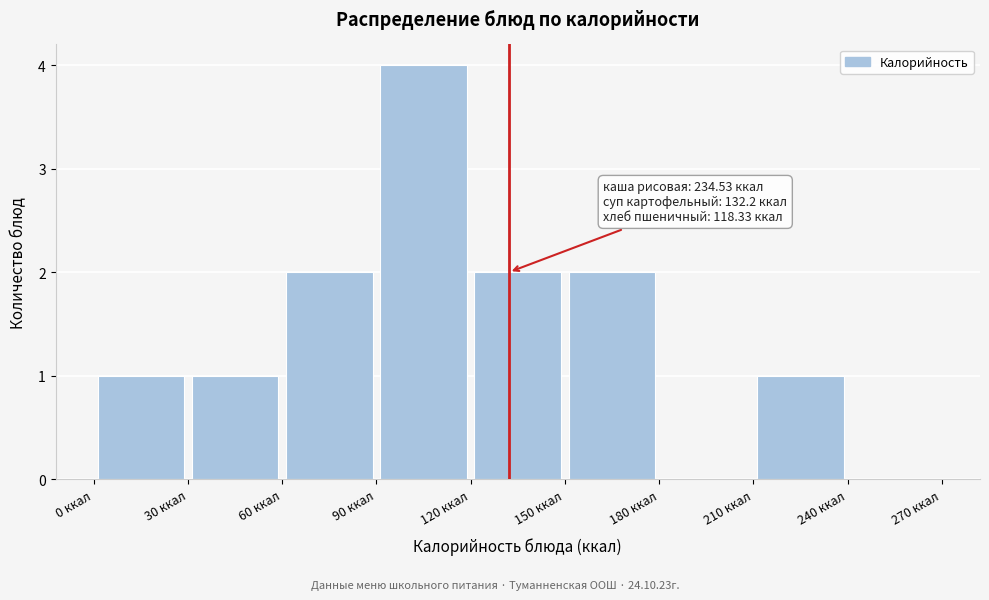

Over which range of the x-axis is the bar tallest?

90 to 120